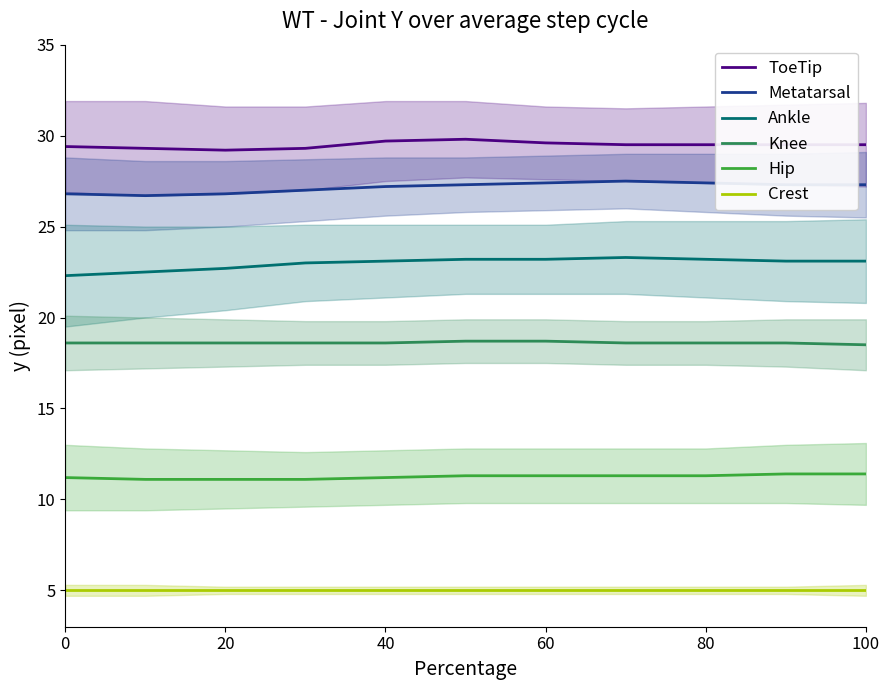

True or false: ToeTip and Knee cross at least once.

False